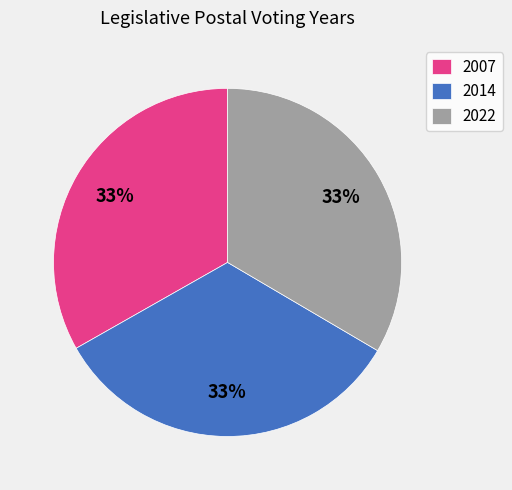

How many slices are in this pie chart?

3